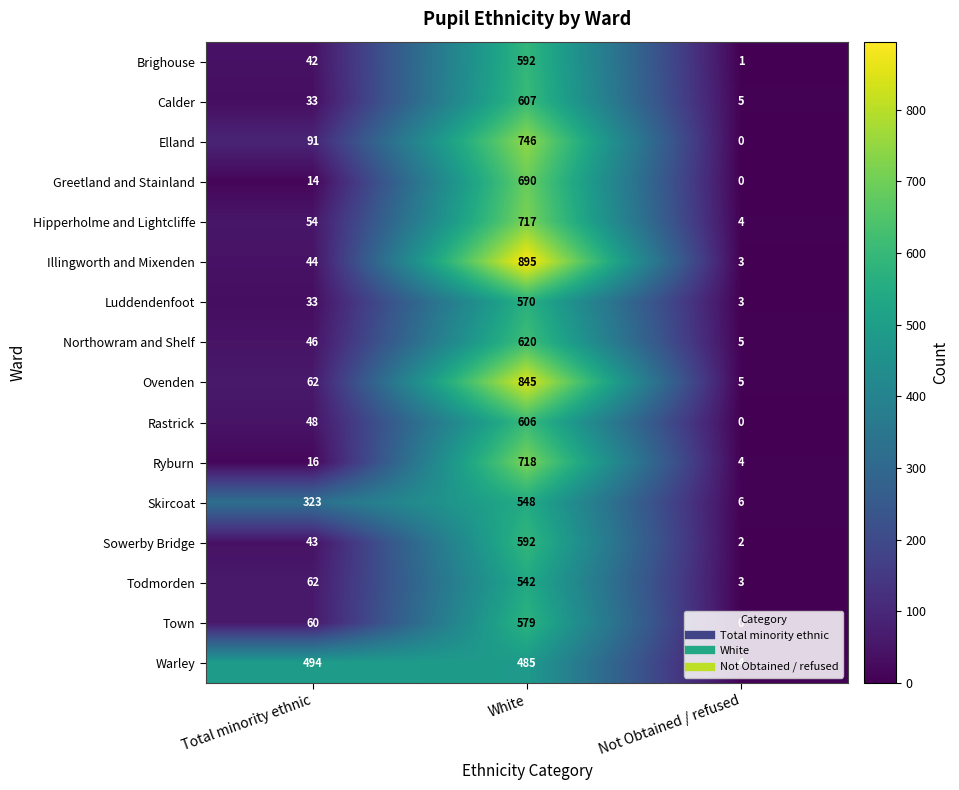

Which series has the largest total across all categories?

Warley